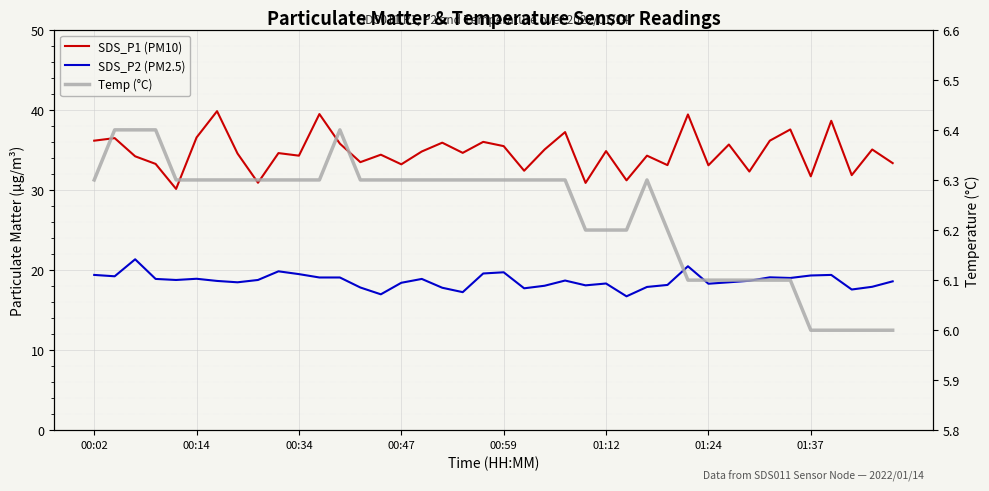

What is the difference between the SDS_P1 (PM10) values at 00:34 and 00:47?

1.1